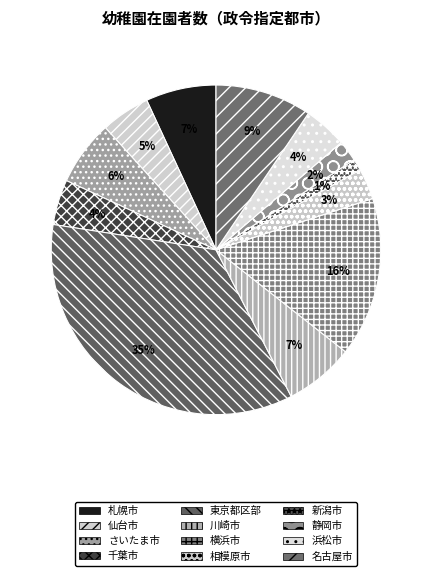

What percentage do 仙台市 and さいたま市 together represent?

11.2%